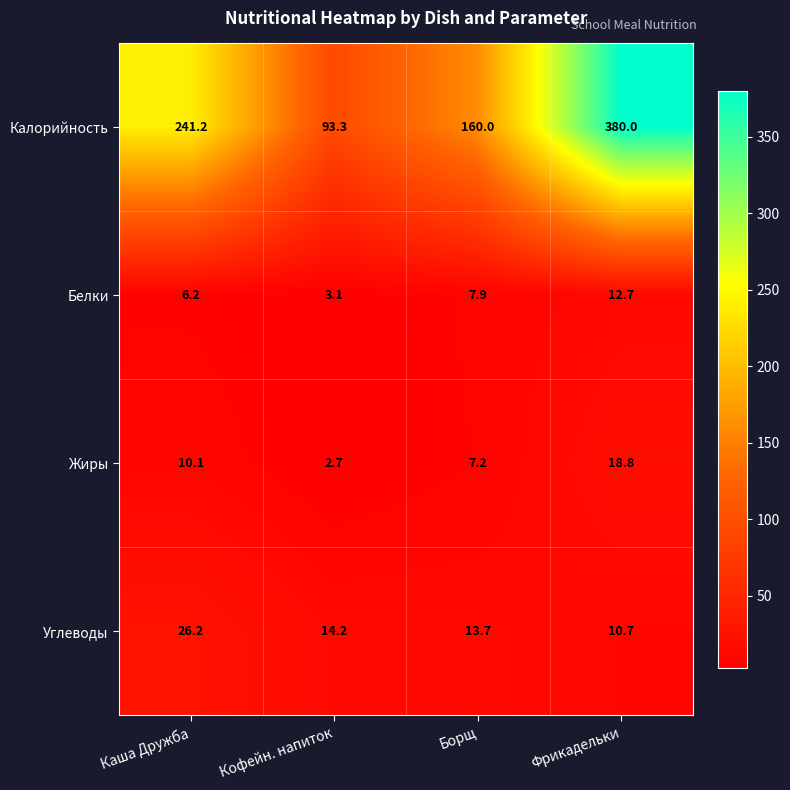

At which category is the sum across all series the highest?

Фрикадельки